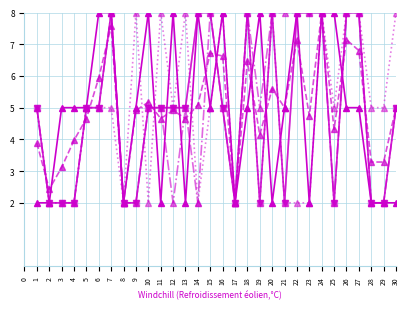

Is this an area chart (filled region under the line)?

No